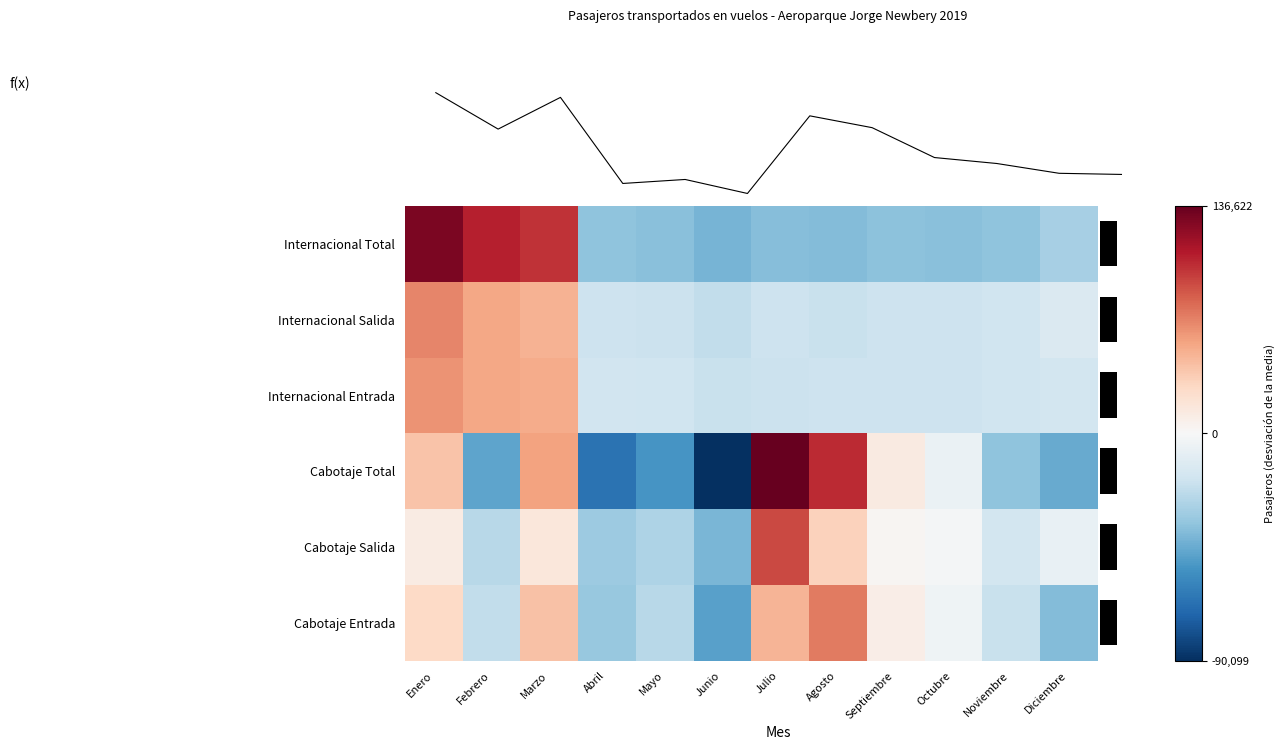

Where does the Internacional Total series first go above -36267?

Enero